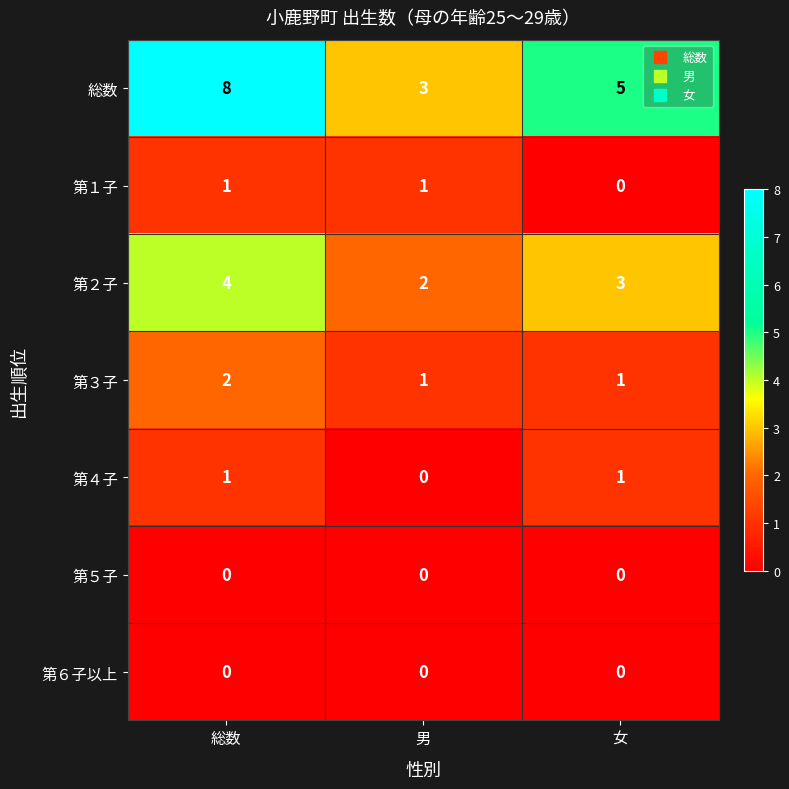

What is the average value of the 第２子 series?

3